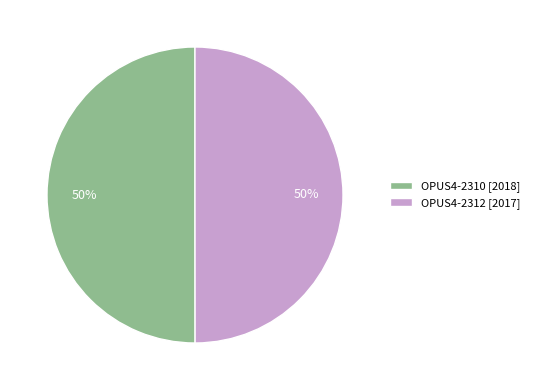

Do OPUS4-2310 [2018] and OPUS4-2312 [2017] together represent more than half of the pie?

Yes